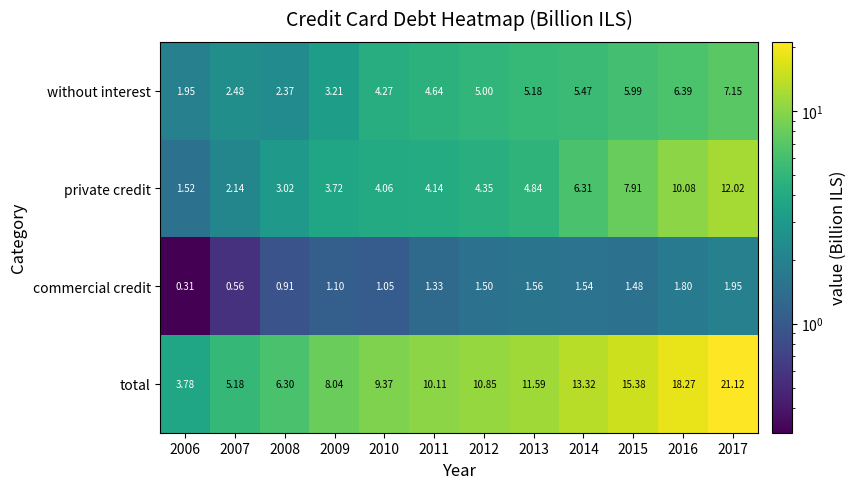

Is the value of total at 2010 greater than the value of commercial credit at 2008?

Yes